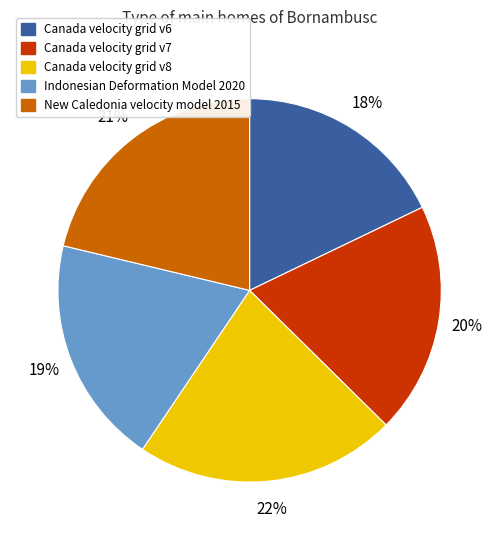

Do New Caledonia velocity model 2015 and Canada velocity grid v6 together represent more than half of the pie?

No